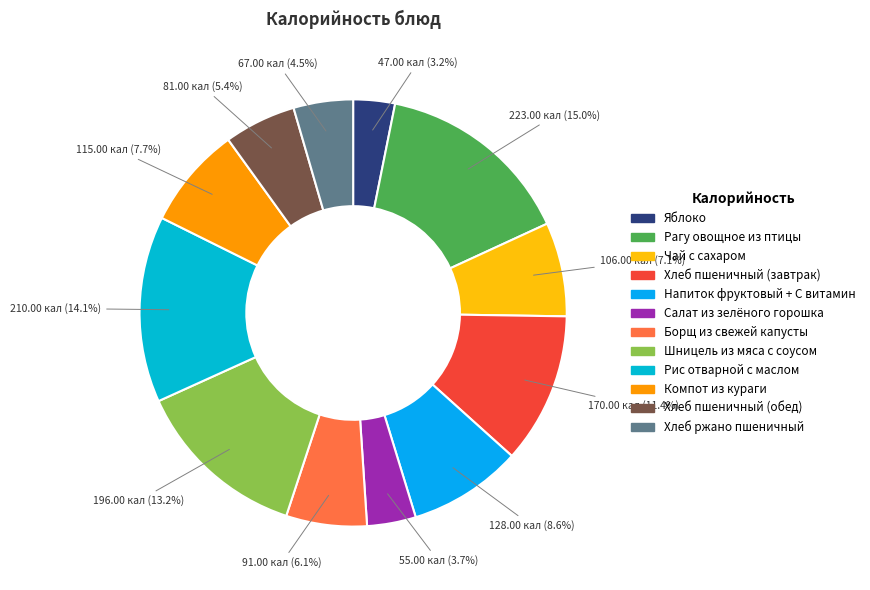

What percentage is the Яблоко slice, to the nearest percent?

3%